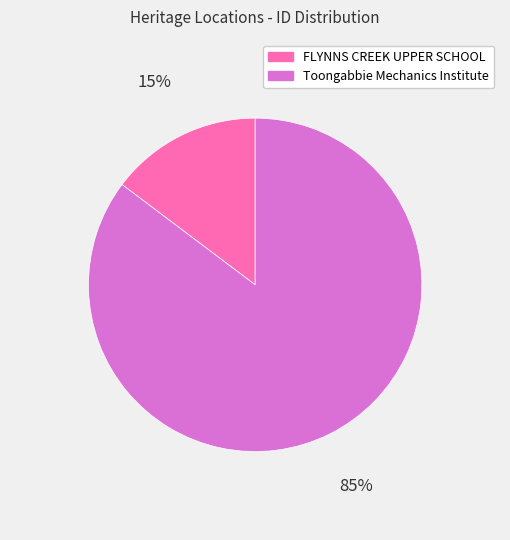

Which category accounts for the majority?

Toongabbie Mechanics Institute